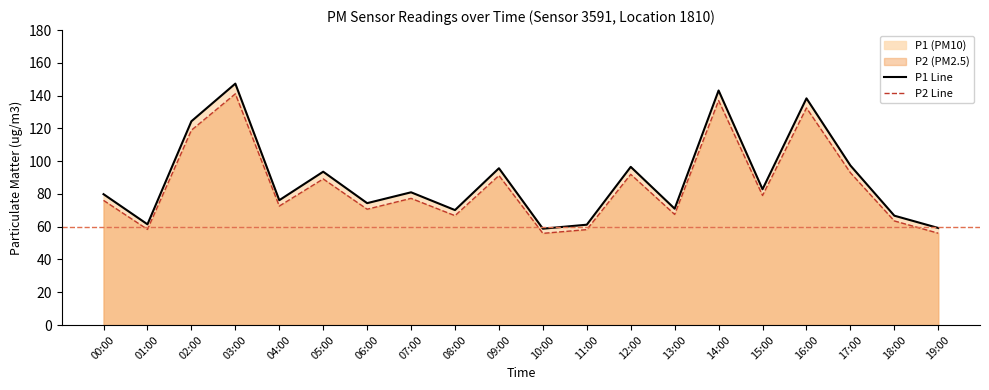

At how many categories does at least one series exceed 137?

3